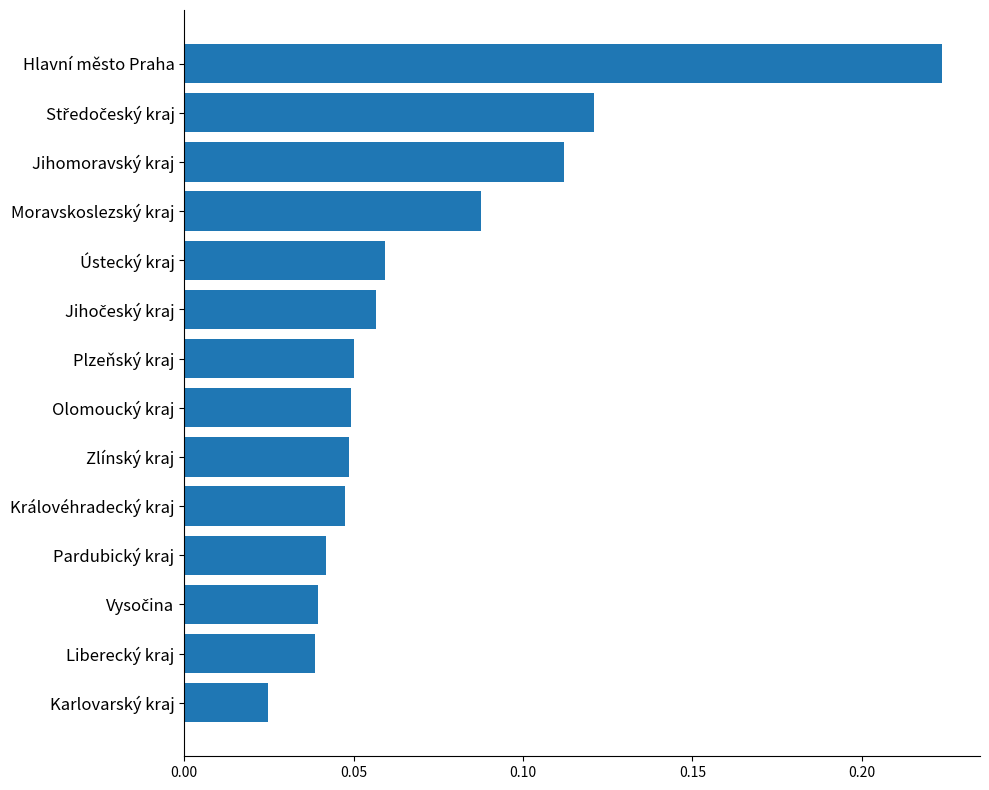

Which label corresponds to the largest value in the chart?

Hlavní město Praha